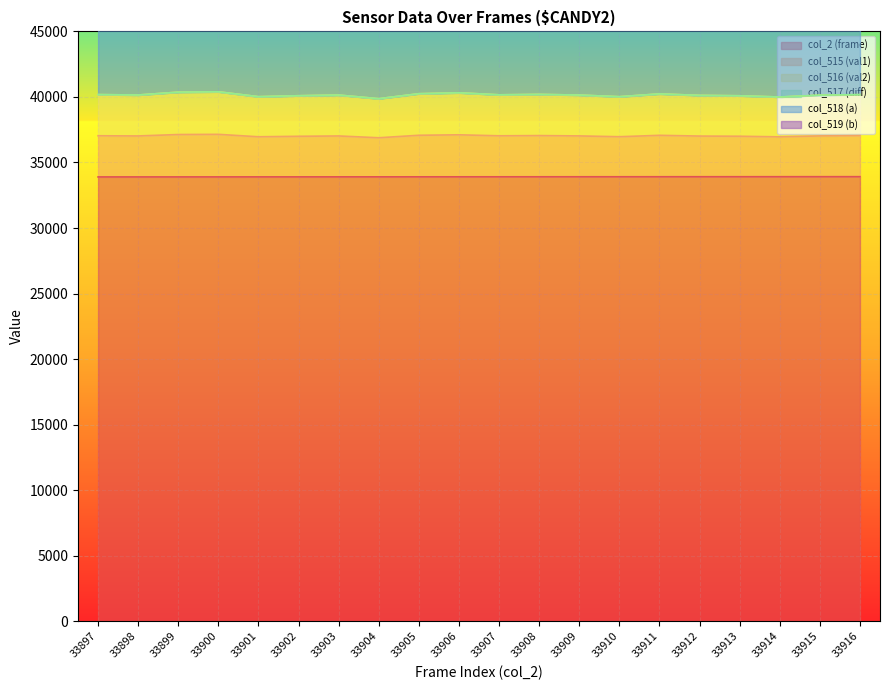

True or false: col_516 (val2) has more than 1 points higher than both neighbors.

True